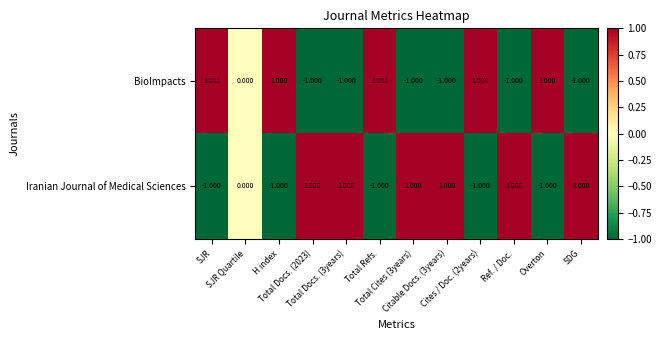

Rank the series by their average value, from lowest to highest.

BioImpacts, Iranian Journal of Medical Sciences